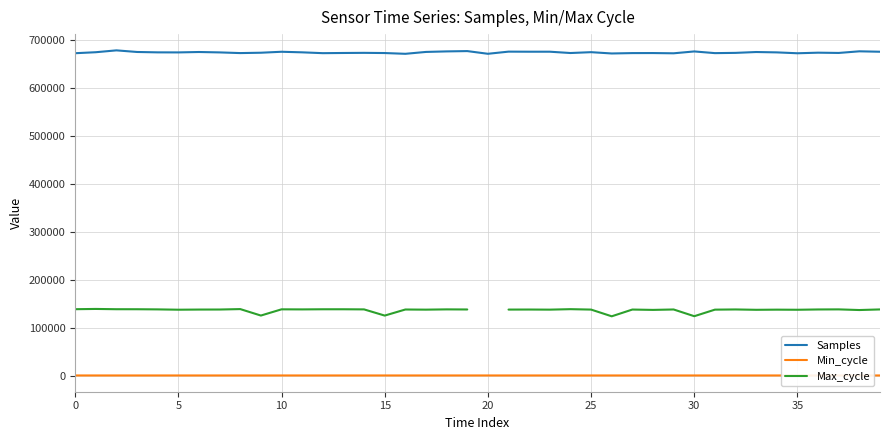

At which label does Min_cycle reach its peak?

19